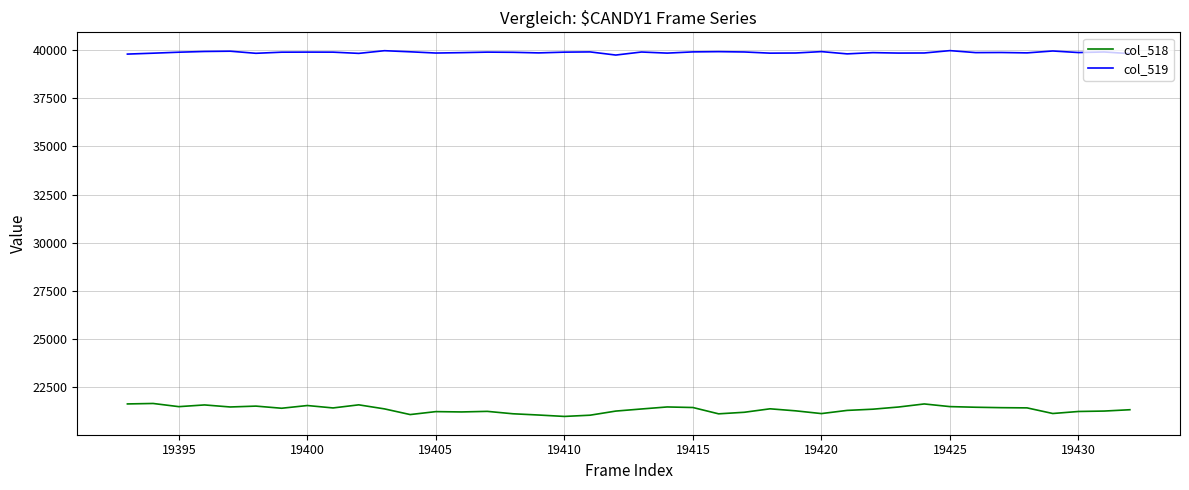

What is the minimum value for col_518?

20984